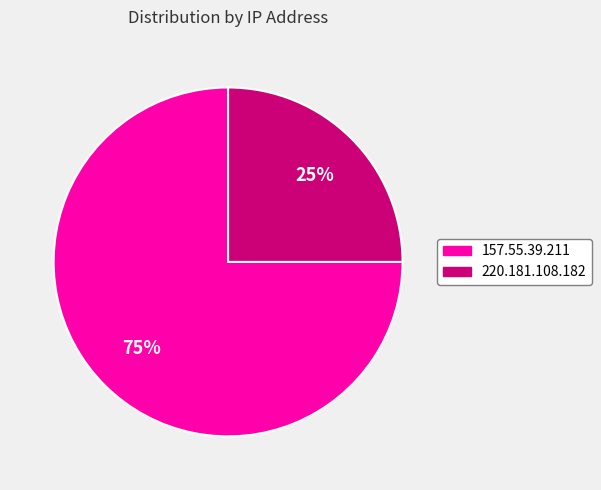

To the nearest percent, what is the difference between the 220.181.108.182 and 157.55.39.211 slice percentages?

50%